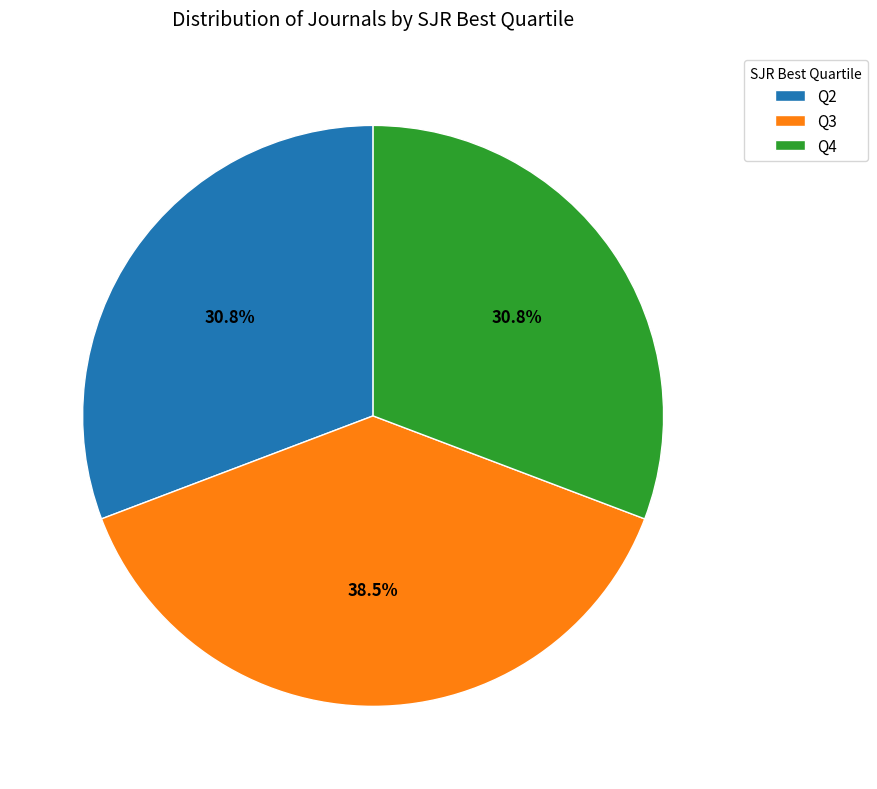

To the nearest percent, what percentage of the pie is Q4?

31%